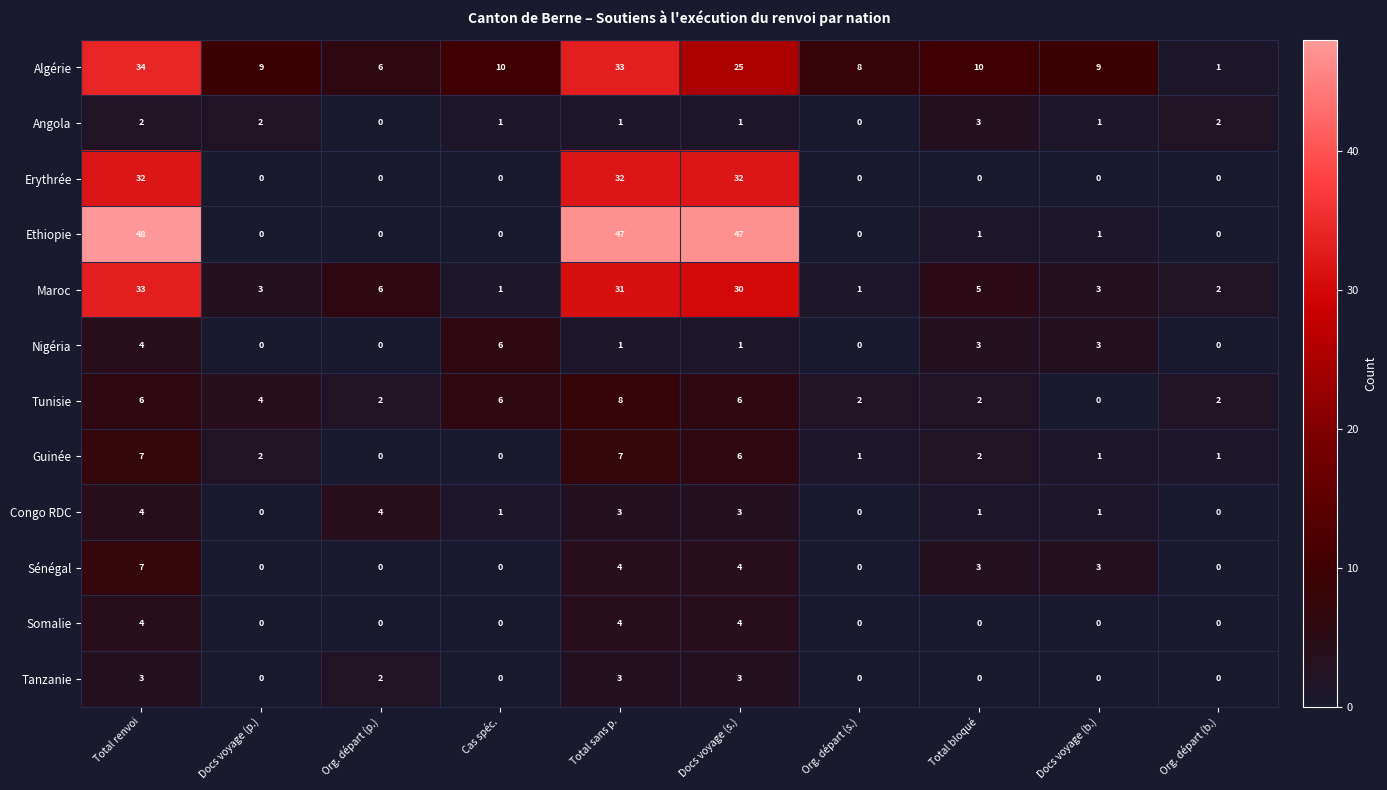

True or false: Nigéria has a value of -3 at Docs voyage (p.).

False